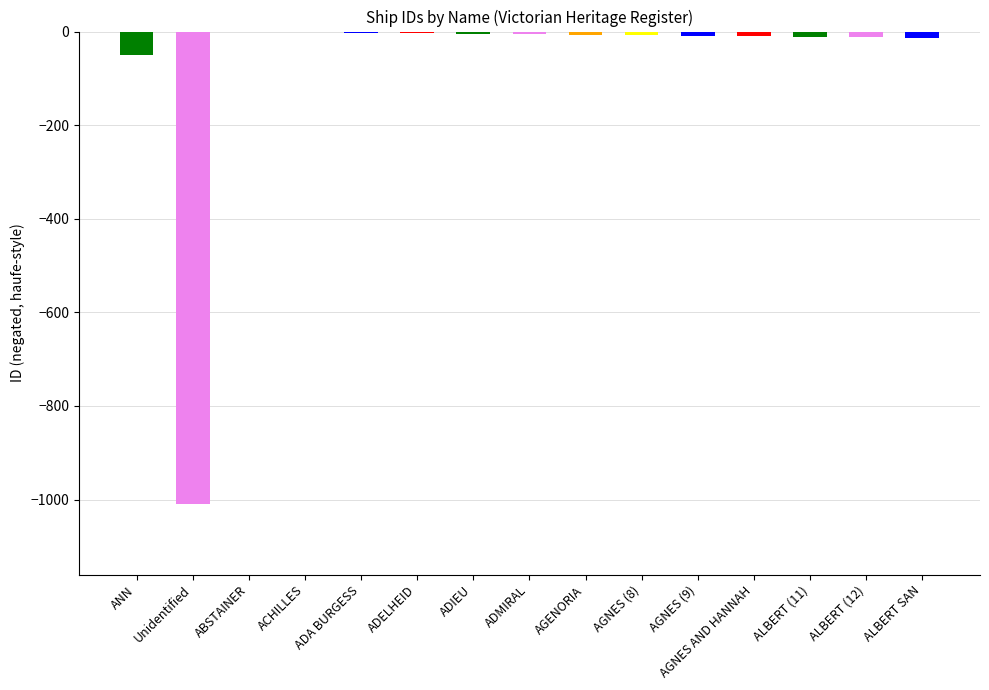

Are the bars horizontal?

No